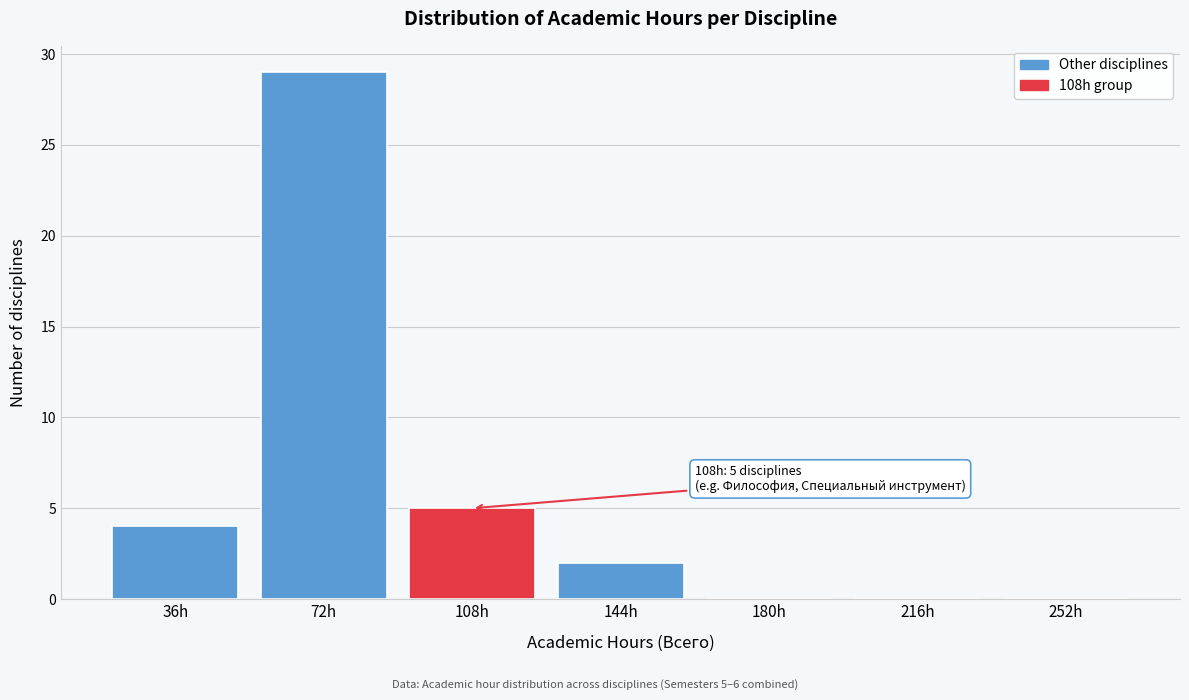

Reading left to right, what are all the values shown in this chart?

36h=4	72h=29	108h=5	144h=2	180h=0	216h=0	252h=0